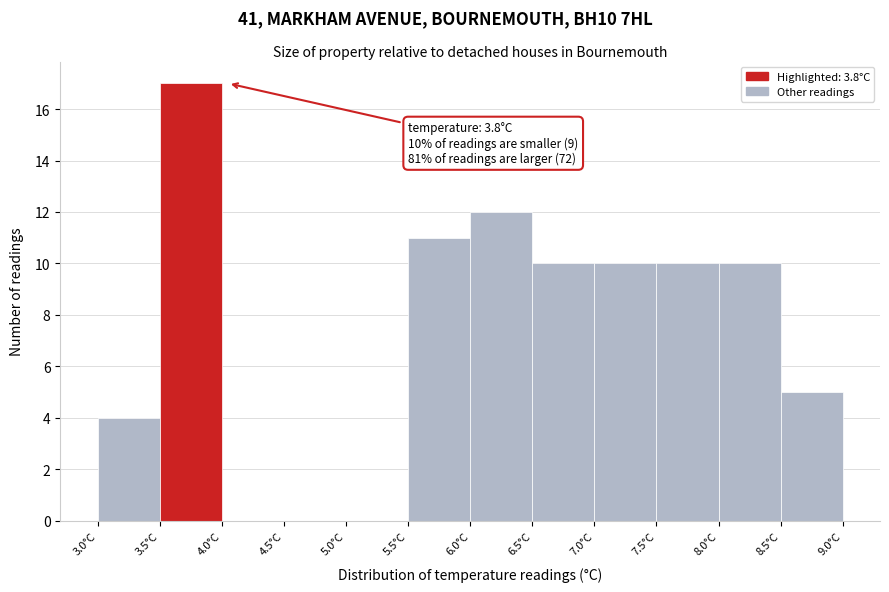

Over which range of the x-axis is the bar tallest?

3.5 to 4.0